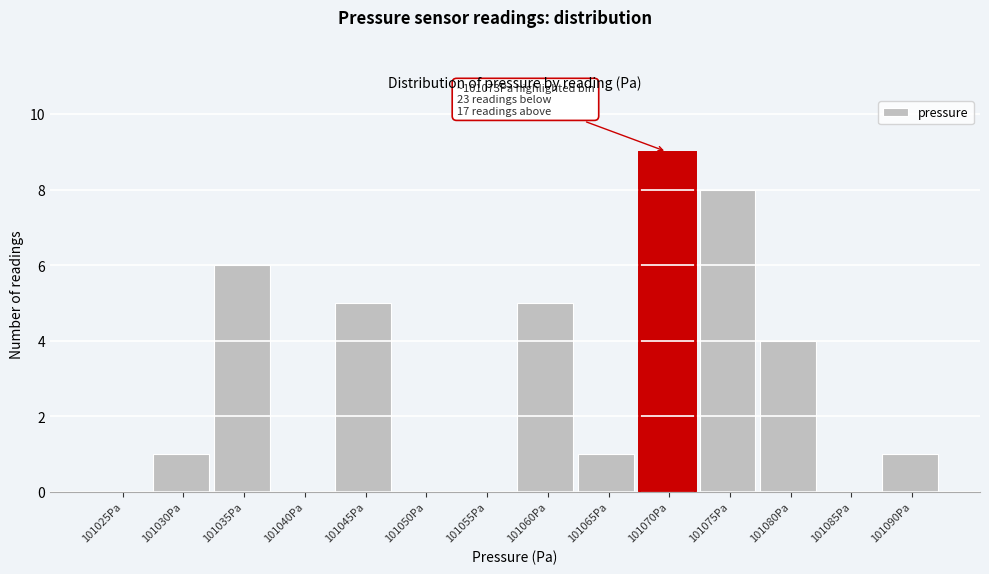

Reading left to right, extract all data points from this chart.

101025Pa=0	101030Pa=1	101035Pa=6	101040Pa=0	101045Pa=5	101050Pa=0	101055Pa=0	101060Pa=5	101065Pa=1	101070Pa=9	101075Pa=8	101080Pa=4	101085Pa=0	101090Pa=1